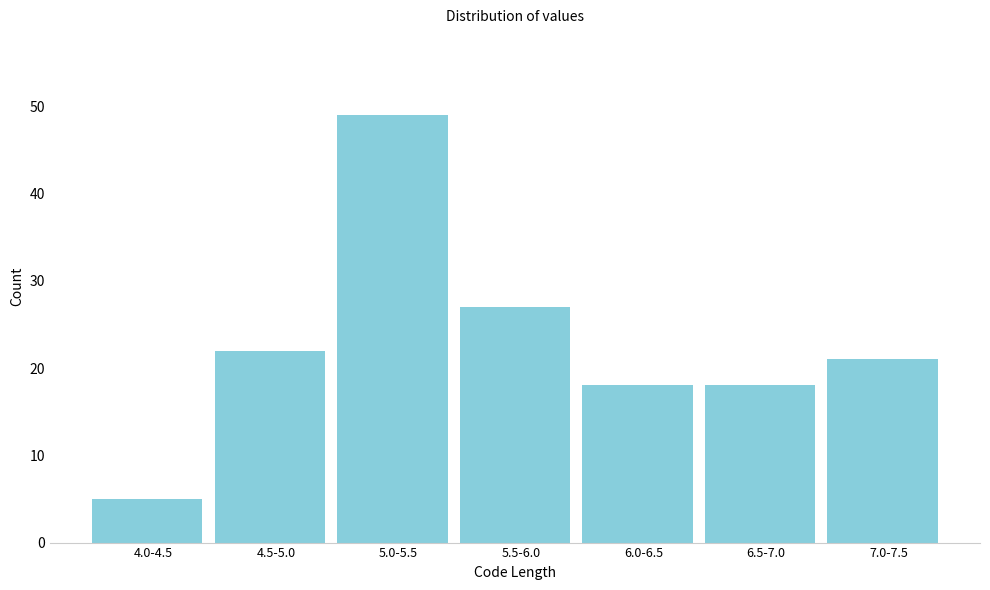

Reading left to right, transcribe all the data shown in this chart.

5	22	49	27	18	18	21